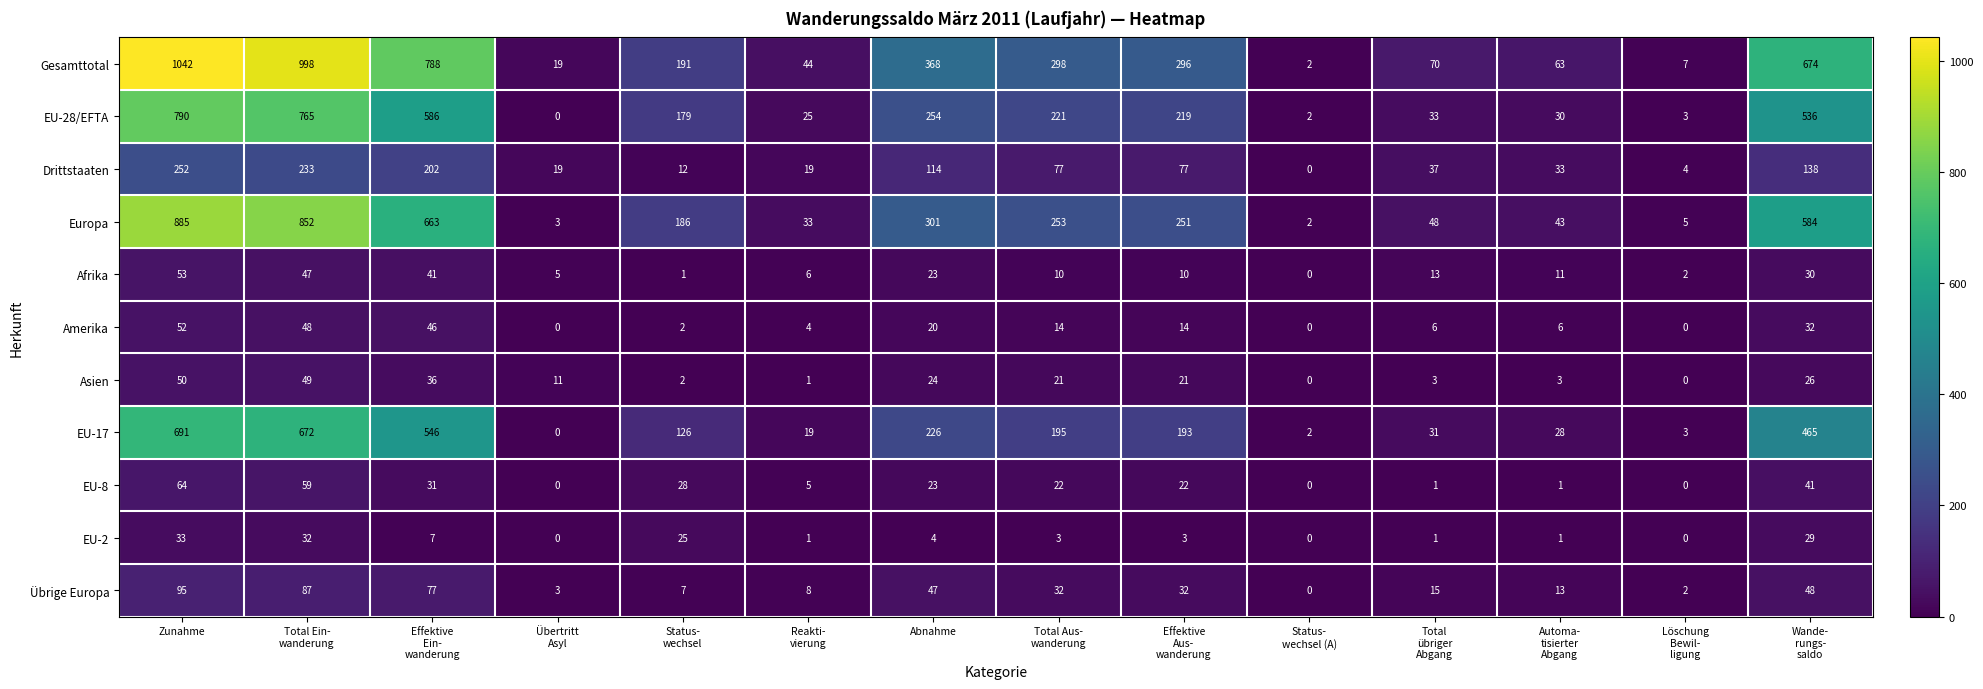

At Total Aus-
wanderung, list the series in order from largest to smallest.

Gesamttotal, Europa, EU-28/EFTA, EU-17, Drittstaaten, Übrige Europa, EU-8, Asien, Amerika, Afrika, EU-2